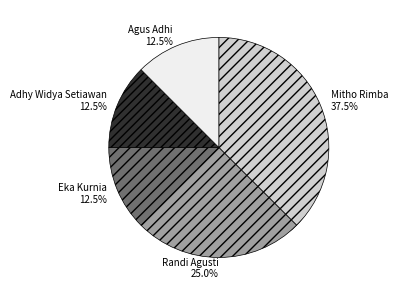

How many segments does this pie chart have?

5